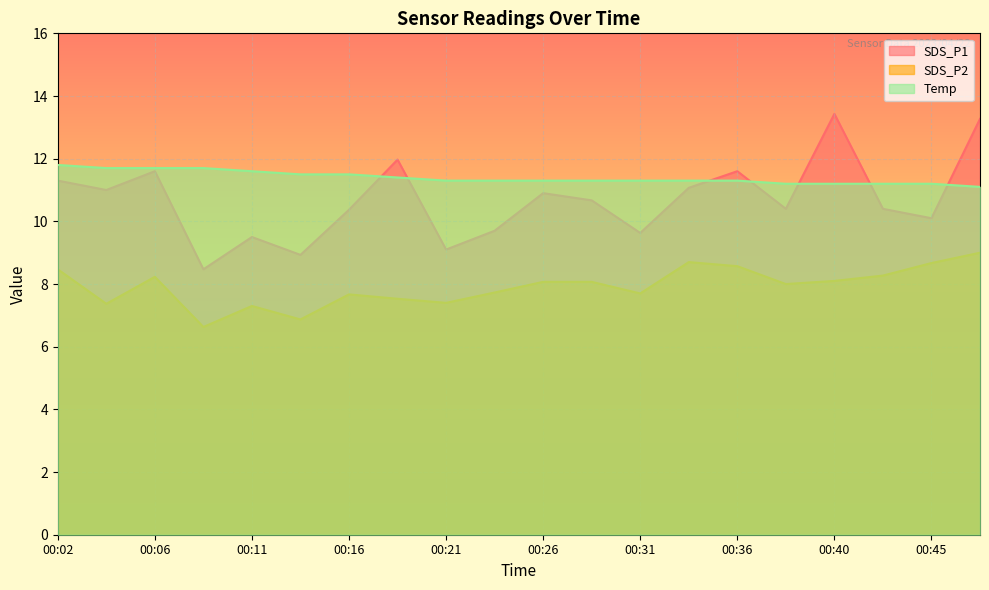

Does the chart display data point markers on the line(s)?

No